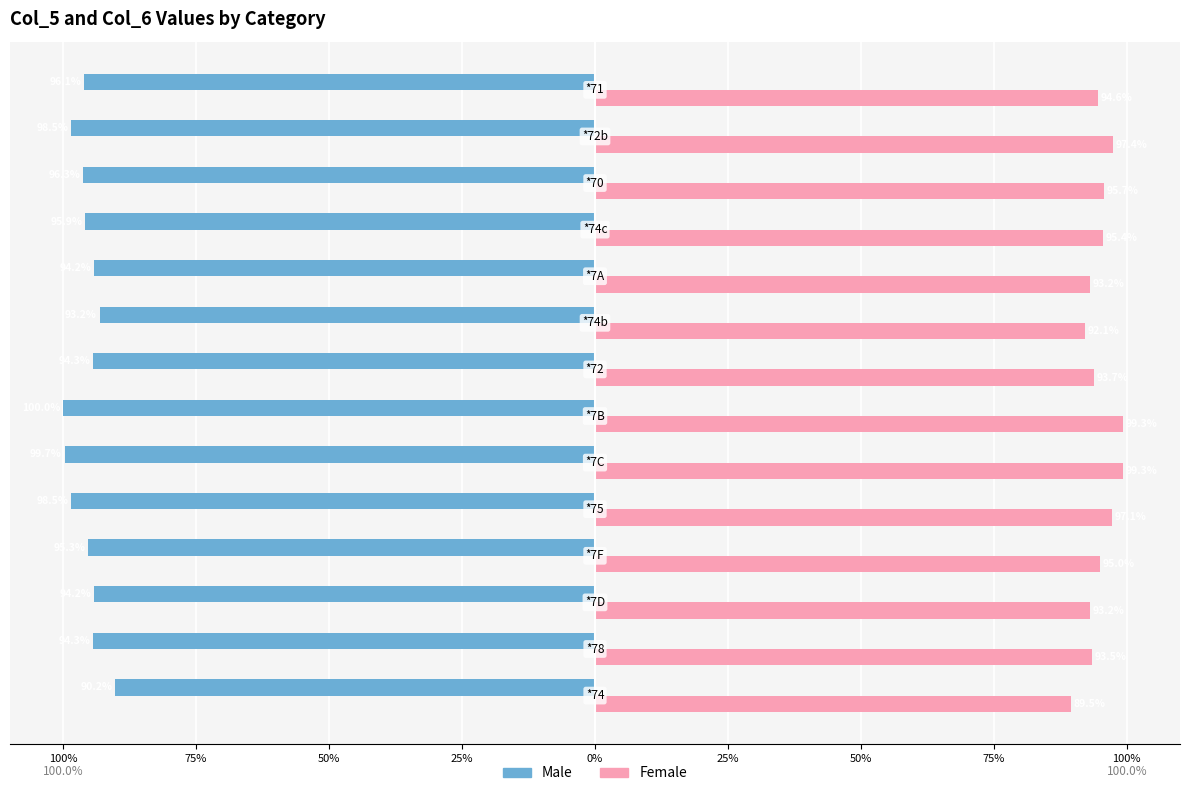

What are all the series names shown in the legend?

Male, Female